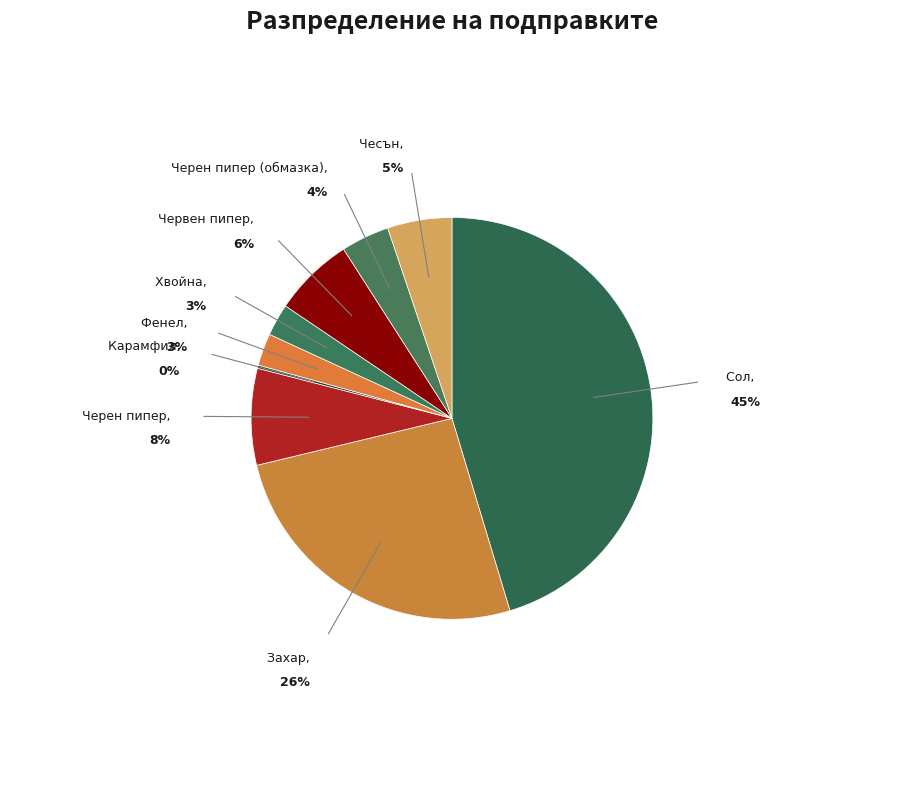

Does Чесън represent more than half of the total?

No